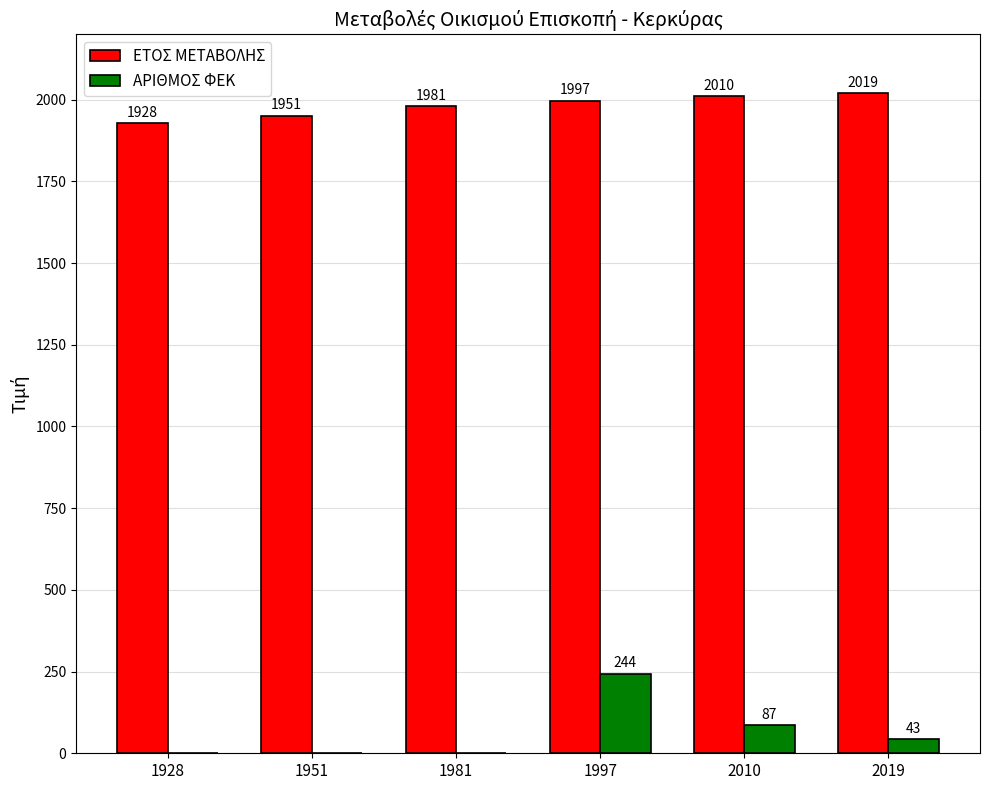

Is it true that ΑΡΙΘΜΟΣ ΦΕΚ equals 90 at 1928?

False